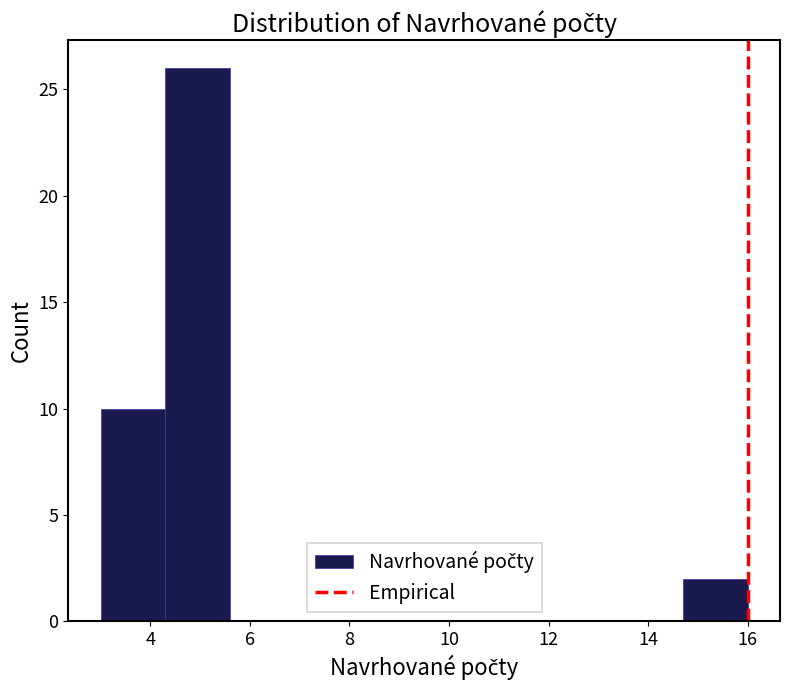

Reading left to right, transcribe this chart: for each bar, give the range it covers on the x-axis and its height. Neither the bar edges nor the heights are printed on the chart, so give them approximately, as read against the axes.

3.0 to 4.3: 10
4.3 to 5.6: 26
5.6 to 6.9: 0
6.9 to 8.2: 0
8.2 to 9.5: 0
9.5 to 10.8: 0
10.8 to 12.1: 0
12.1 to 13.4: 0
13.4 to 14.7: 0
14.7 to 16.0: 2